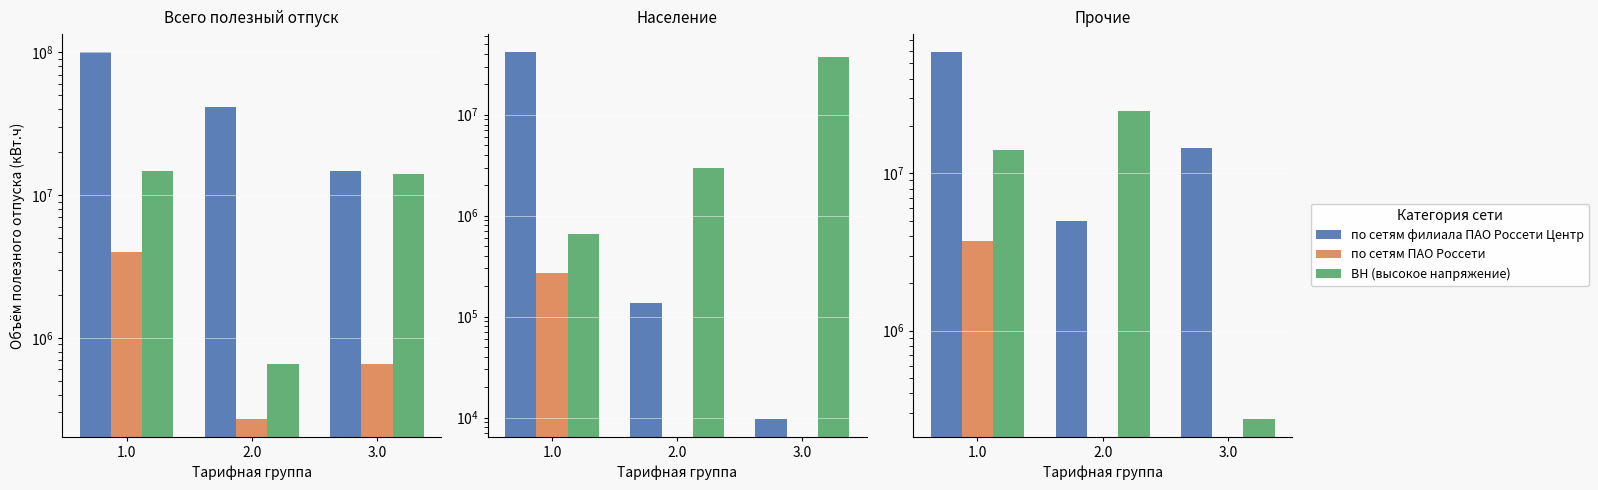

Where does the по сетям филиала ПАО Россети Центр series first go above 14457180?

1.0